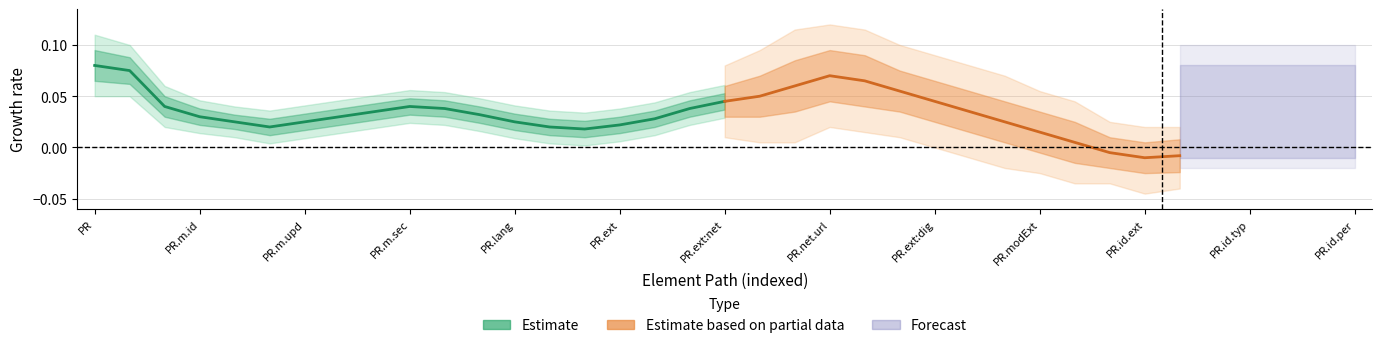

How many interior local peaks does the Min series have?

1